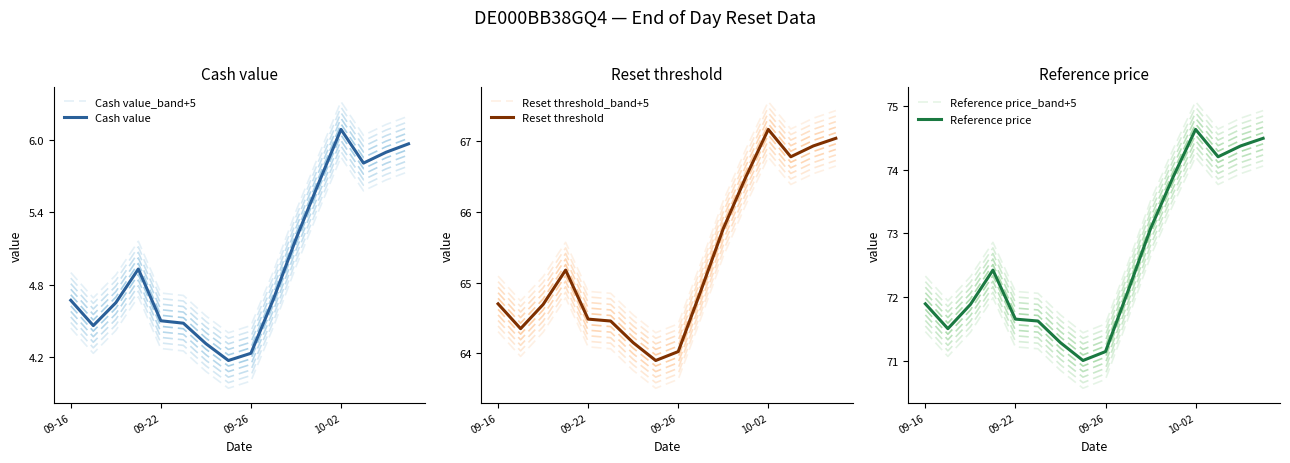

True or false: Reference price has a value of 74.6 at 10-02.

True